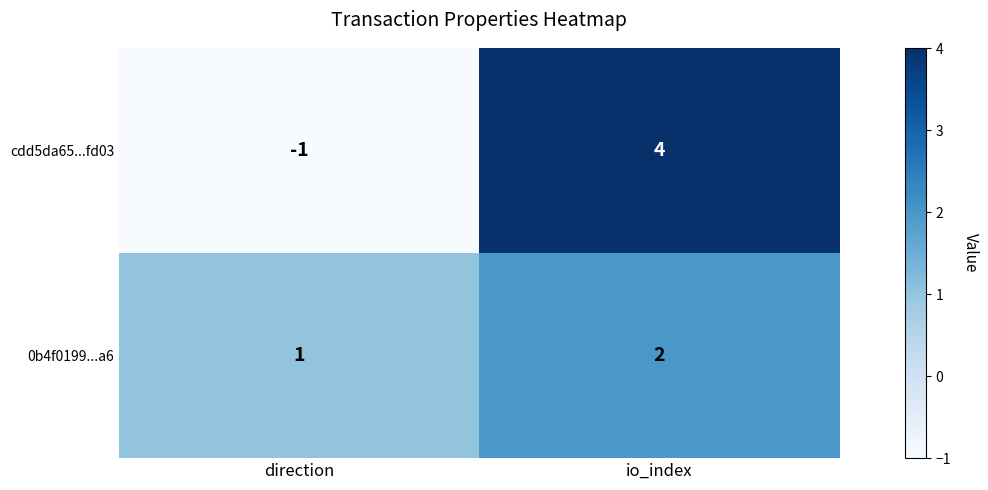

At which label is 0b4f0199...a6 closest to 1?

direction